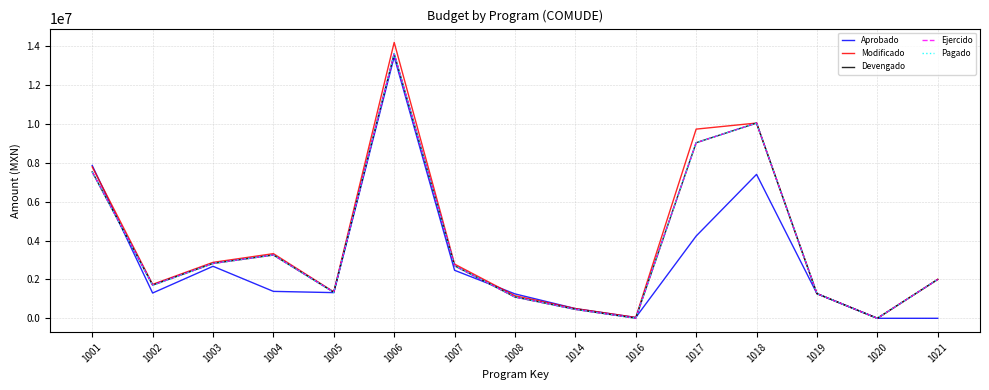

Is this an area chart (filled region under the line)?

No